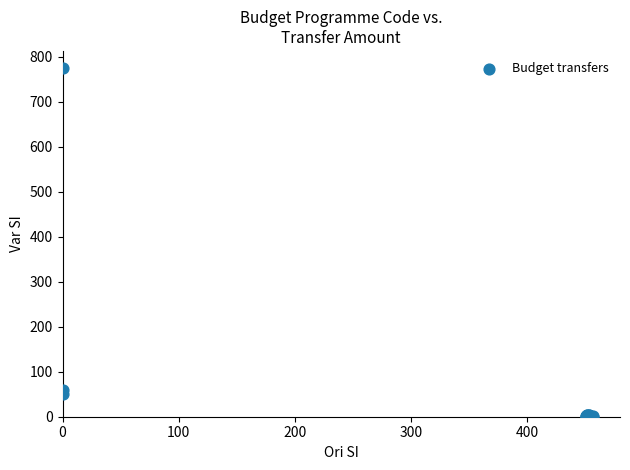

What Y value in the scatter plot is closest to 387?

60.0